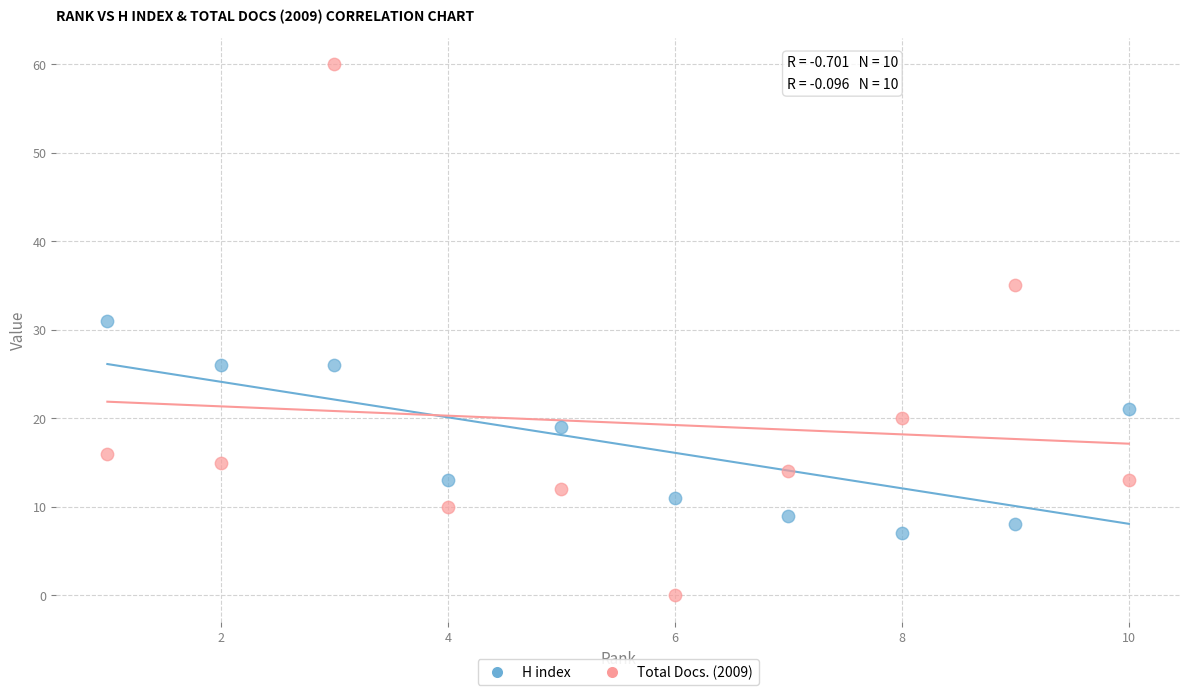

Which series contains the highest Y value?

Total Docs. (2009)